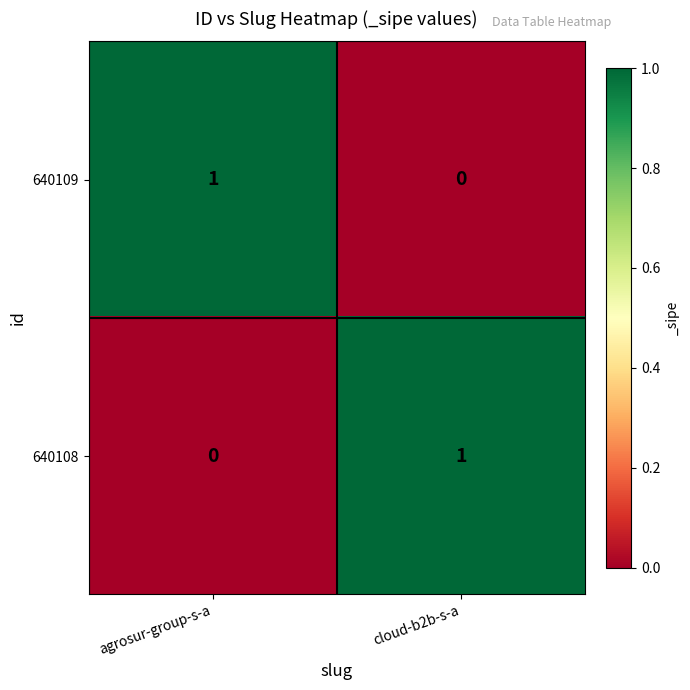

List the labels in order of 640109 value, largest first.

agrosur-group-s-a, cloud-b2b-s-a